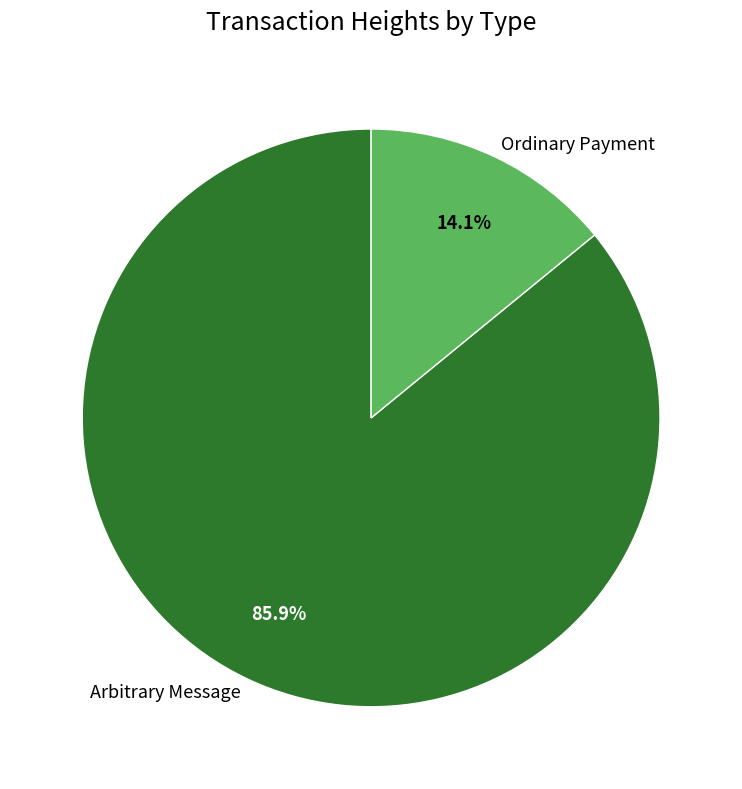

Approximately how many times larger is the value at Arbitrary Message compared to Ordinary Payment?

6.1